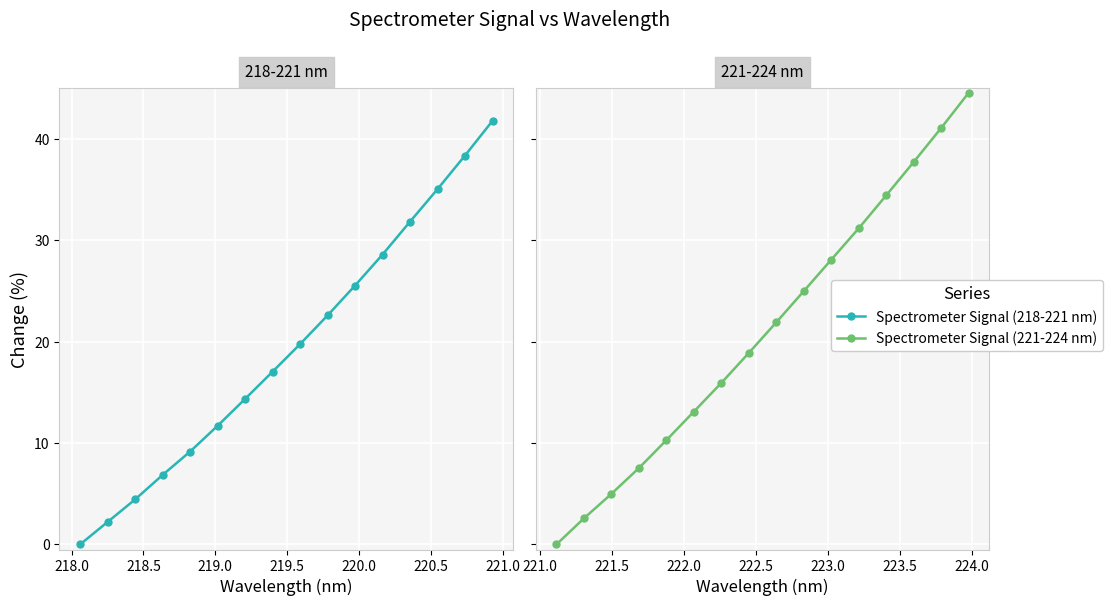

What is the sum of the Spectrometer Signal (221-224 nm) values at 221.0 and 218.5?

23.9